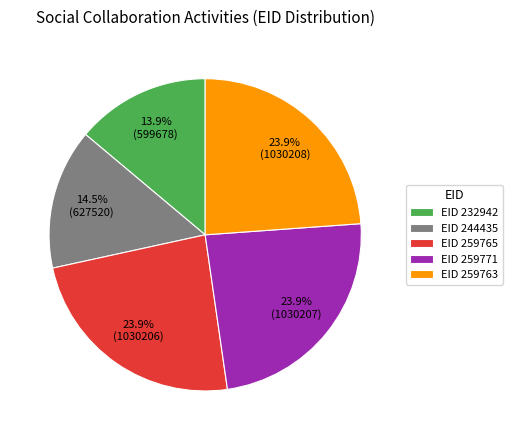

Which has a higher value, EID 259771 or EID 232942?

EID 259771